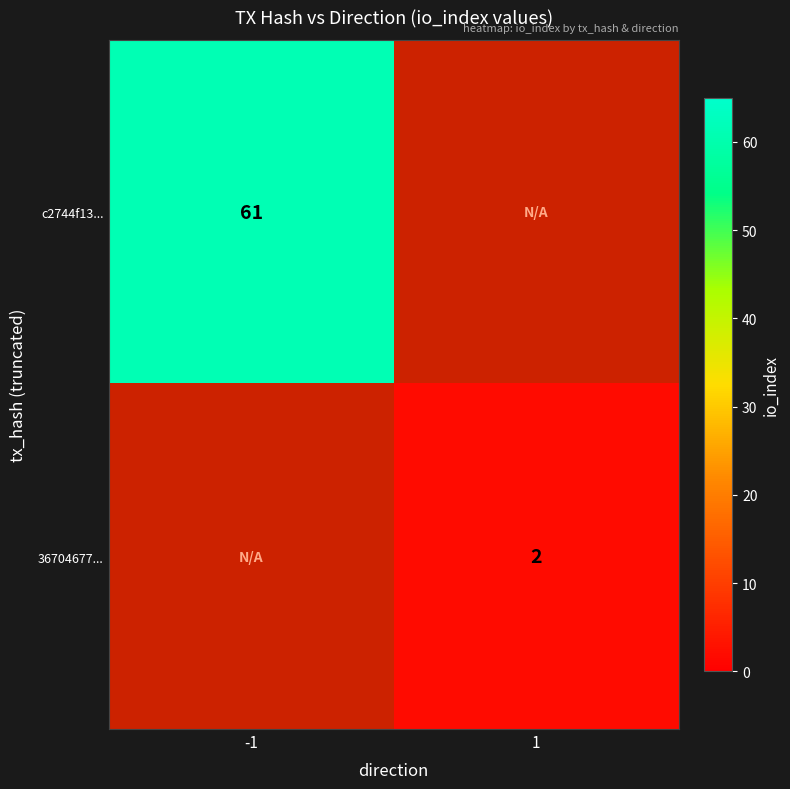

The c2744f13... series shows 87 at -1. True or false?

False